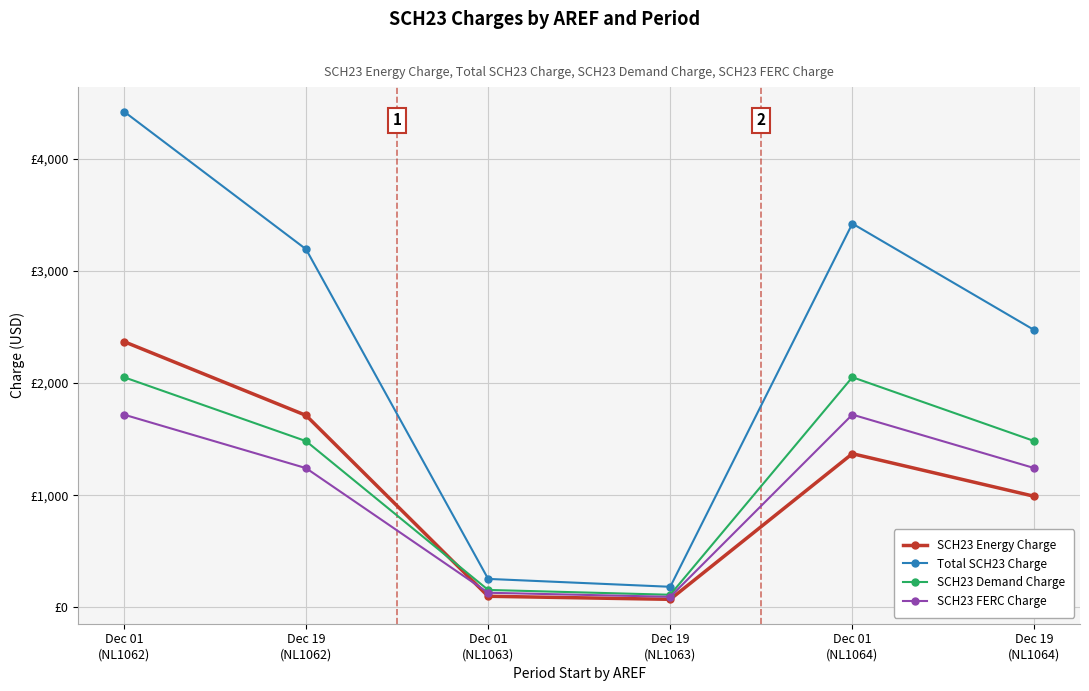

True or false: SCH23 FERC Charge and Total SCH23 Charge cross at least once.

False